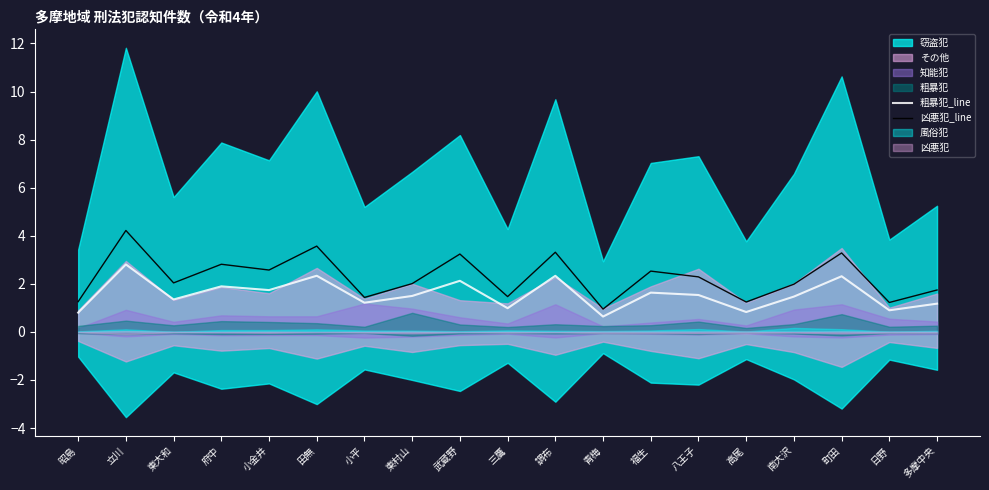

At which label does 凶悪犯_line first exceed 2?

立川